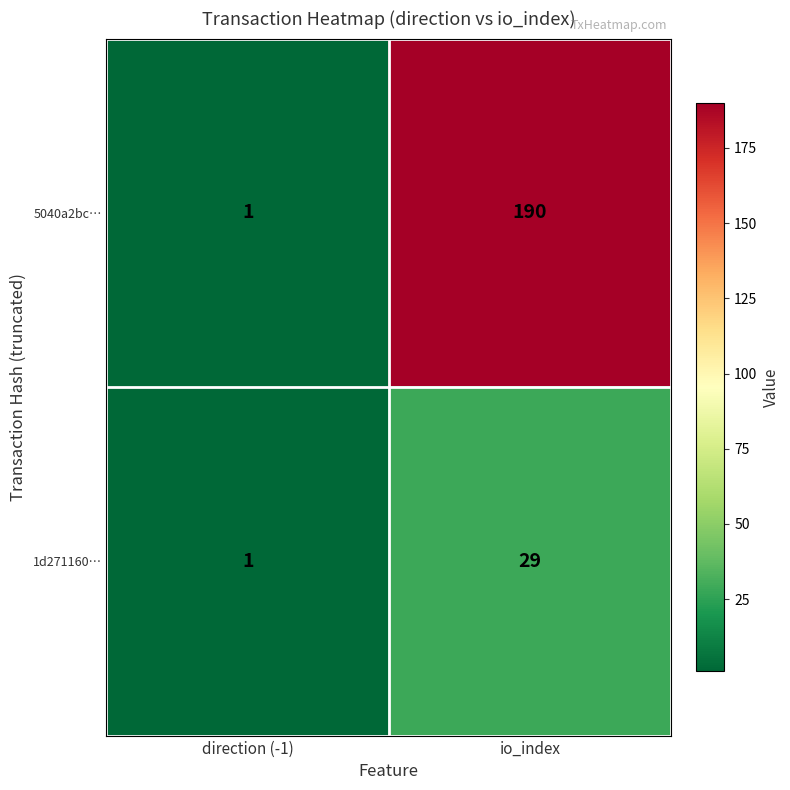

What value does the 1d271160… series have at io_index?

29